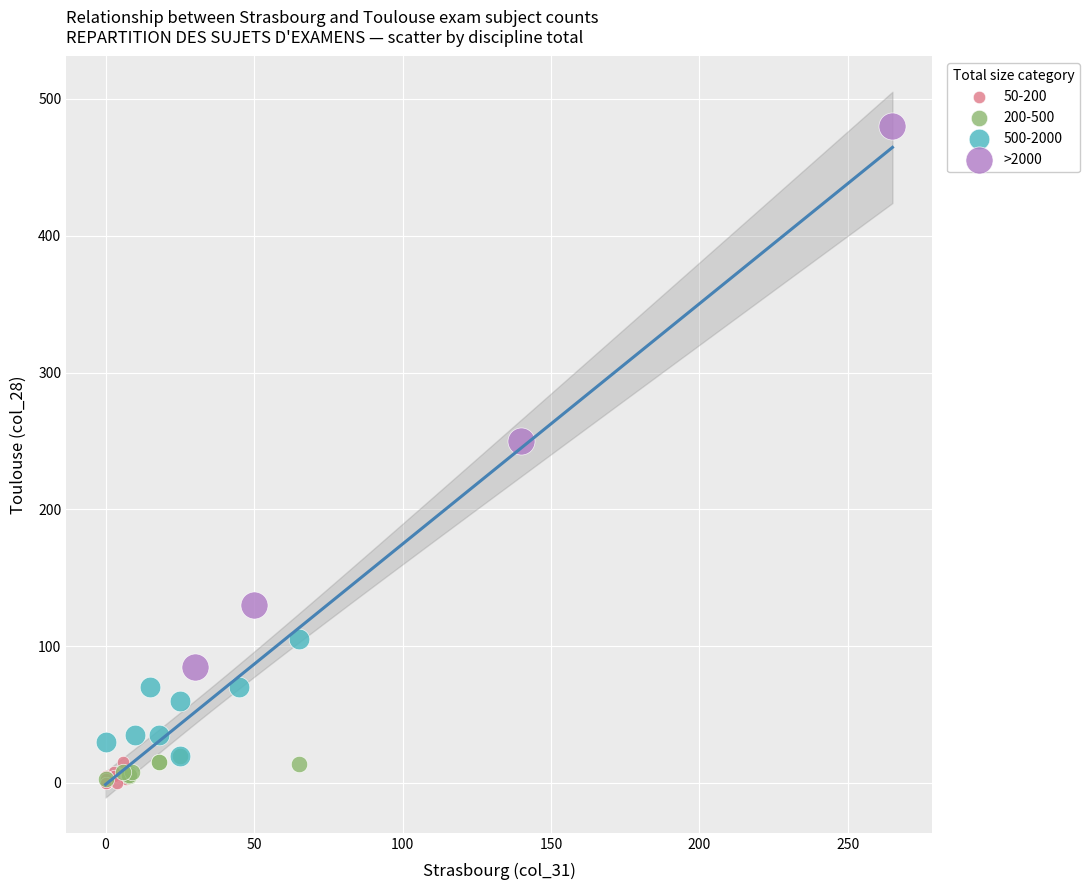

Which series contains the highest Y value?

>2000